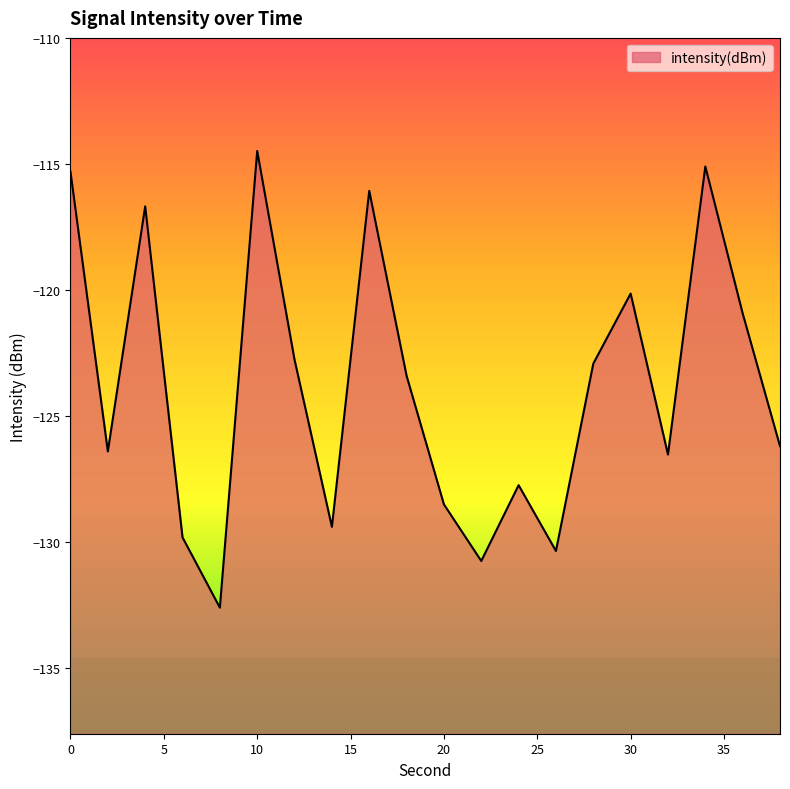

What is the greatest value displayed?

-114.5